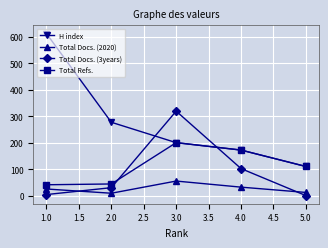

What is the value of the H index point at the 5th from the left?

110